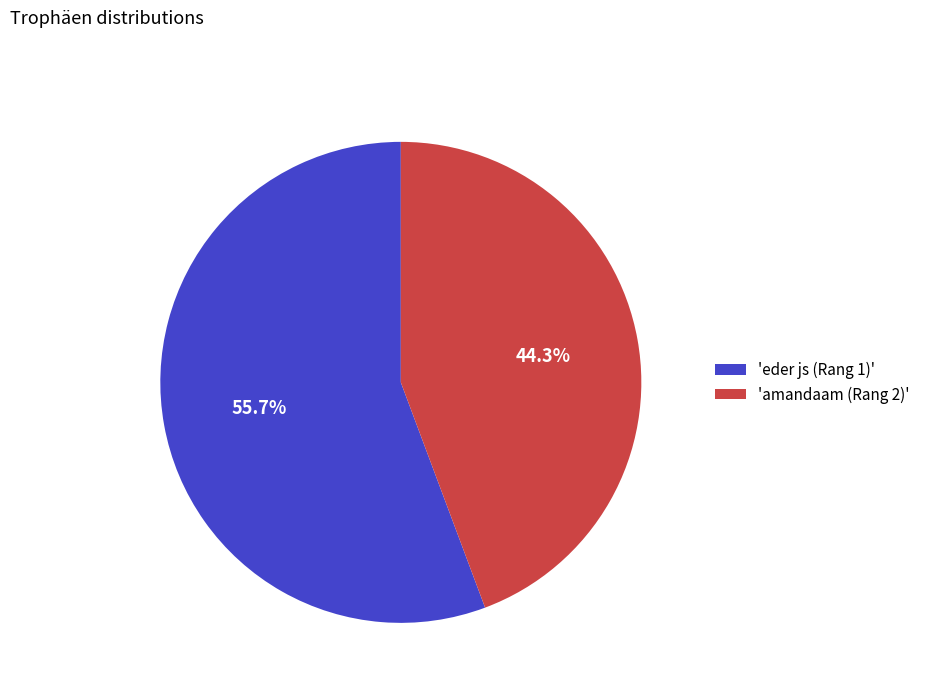

Which slice is the largest?

'eder js (Rang 1)'